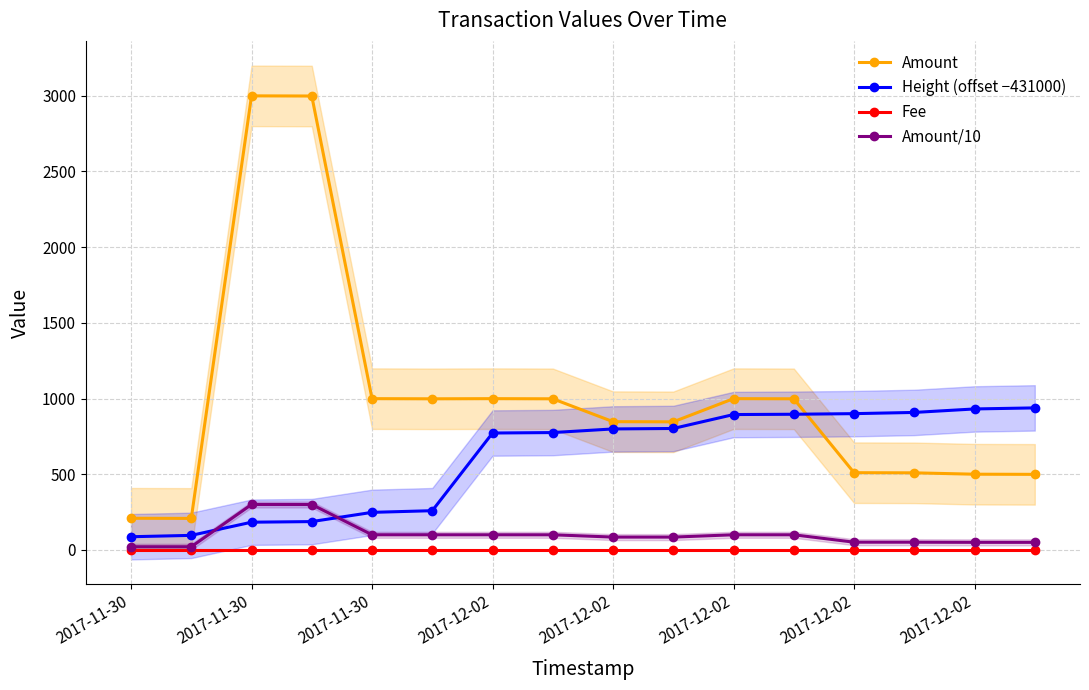

Is it true that Amount equals 466.0 at 2017-12-02?

False